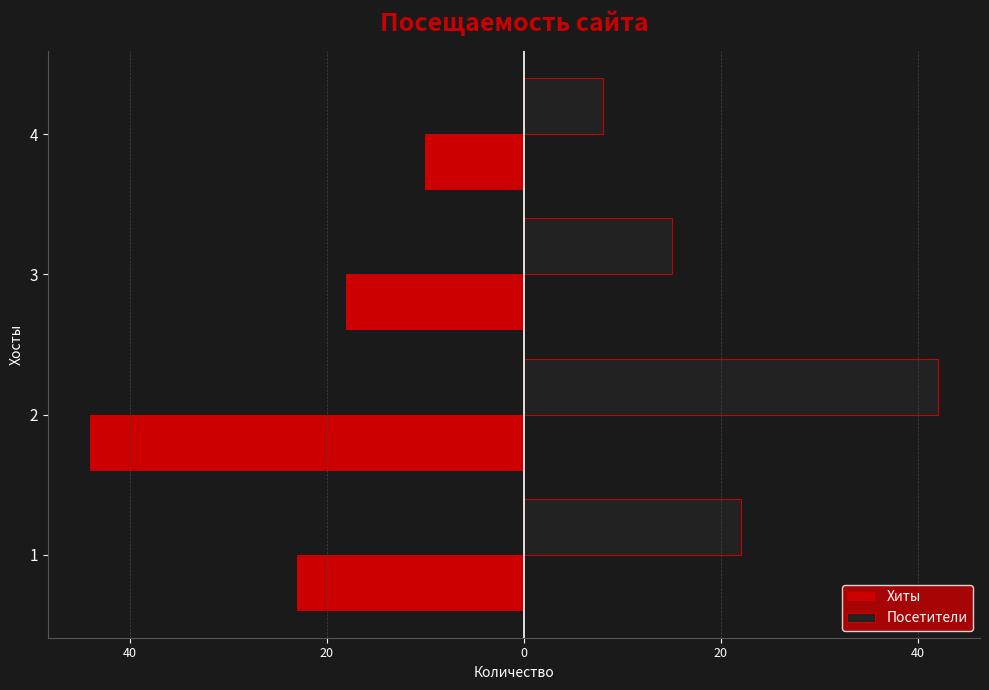

What are all the series names shown in the legend?

Хиты, Посетители